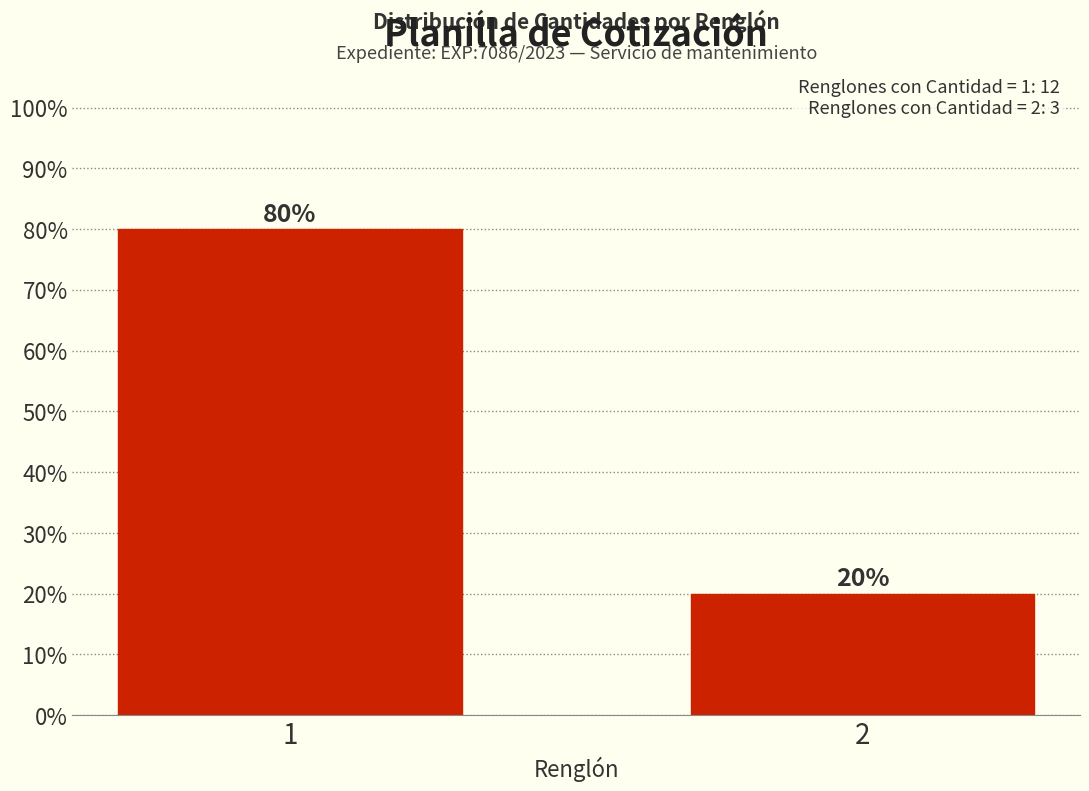

Reading left to right, what are all the values shown in this chart?

80	20